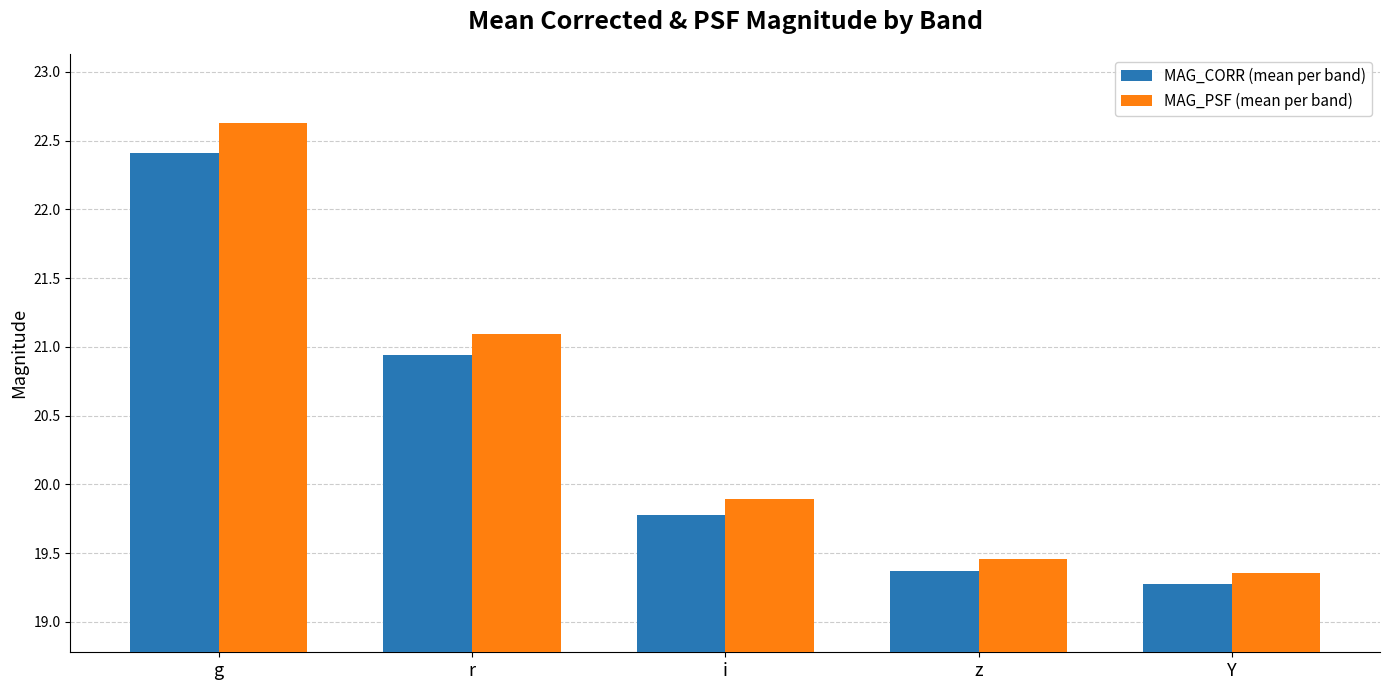

At how many categories does at least one series exceed 21?

2